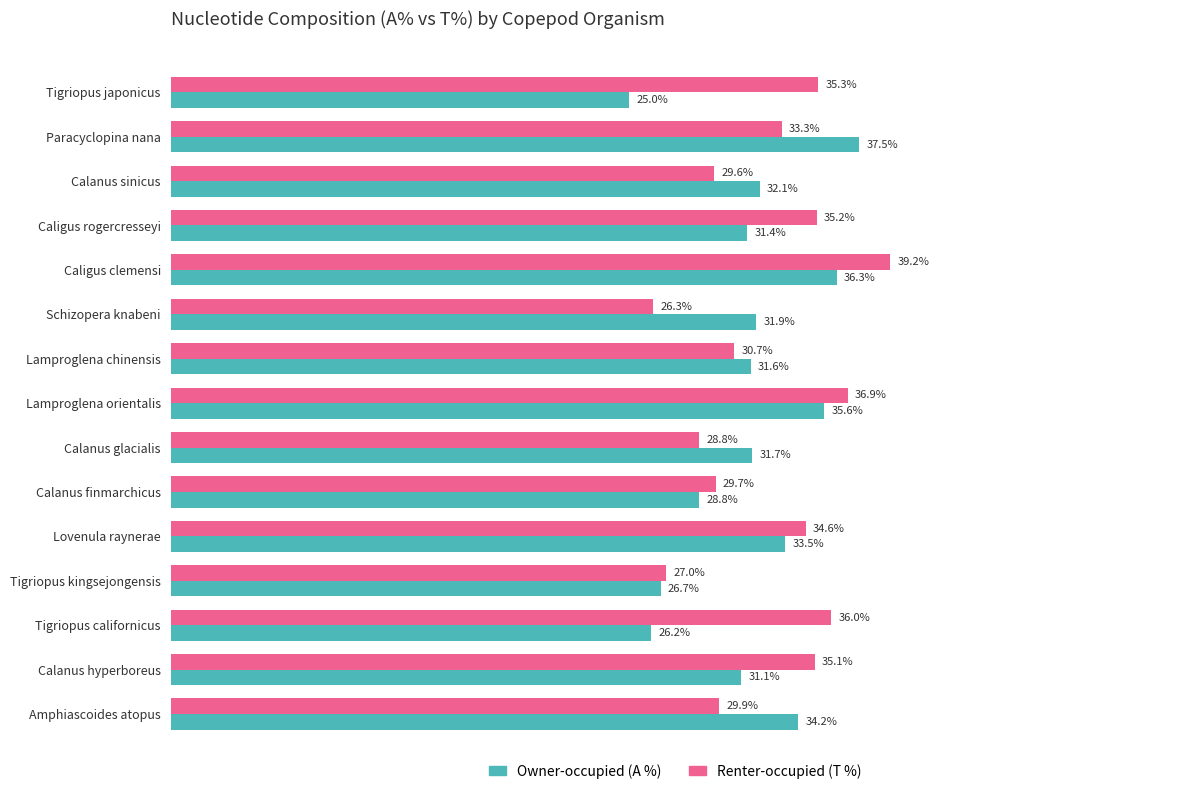

At which category is the sum across all series the highest?

Caligus clemensi